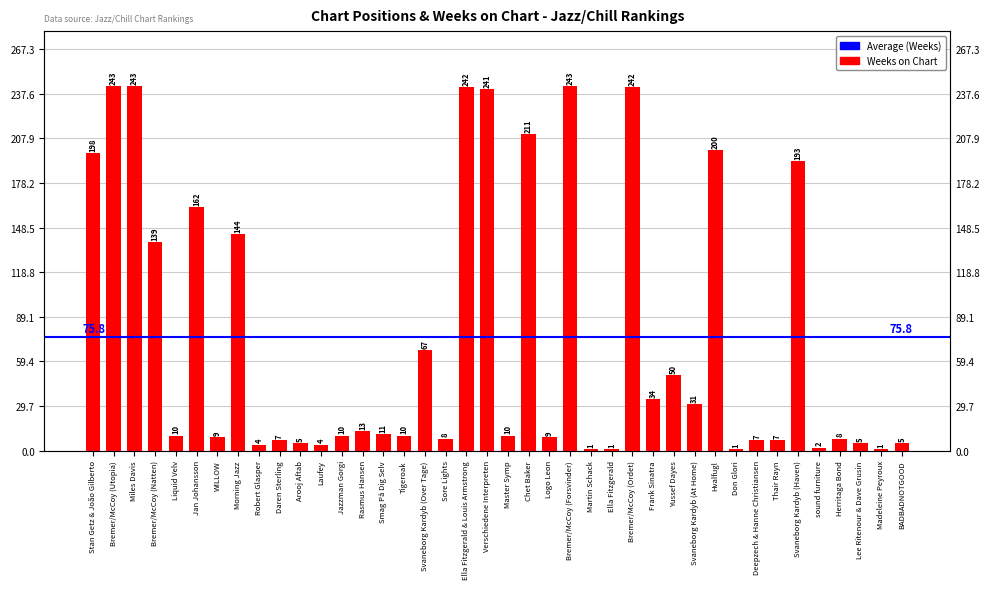

Is it true that the value at Chet Baker is 366?

False